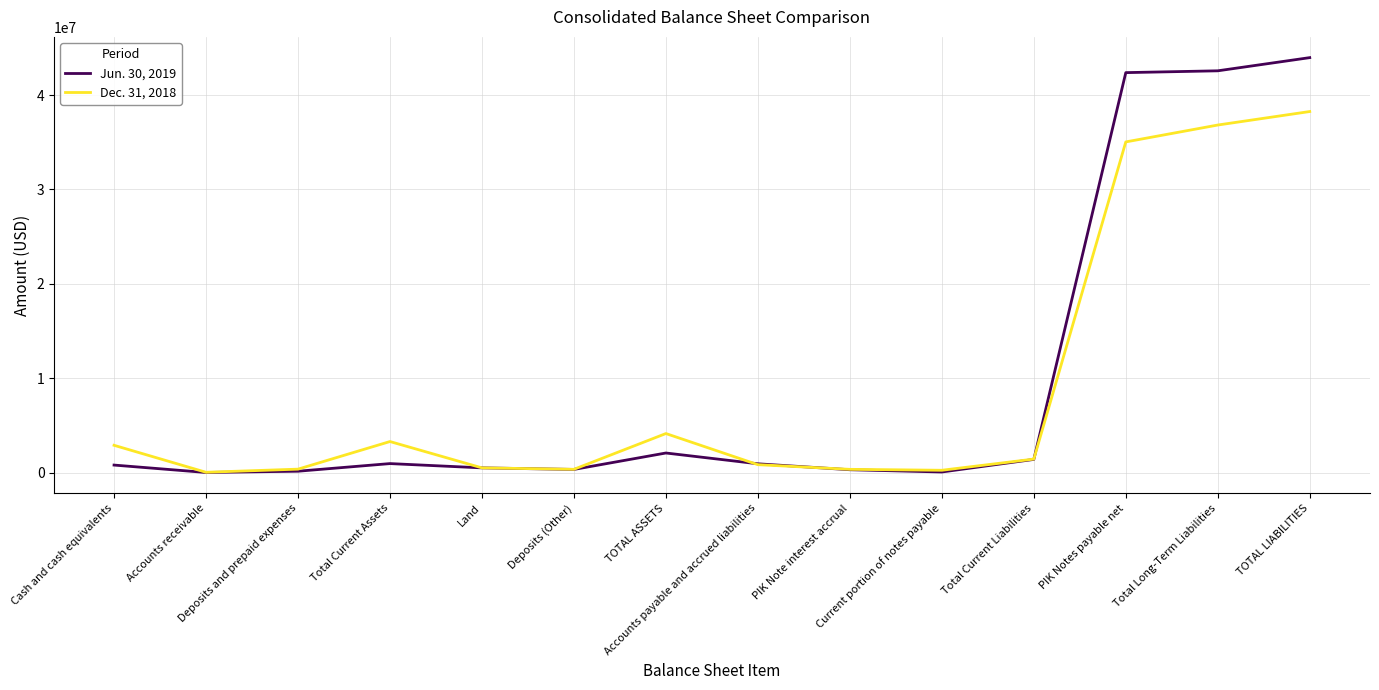

Which series has the widest spread of values?

Jun. 30, 2019